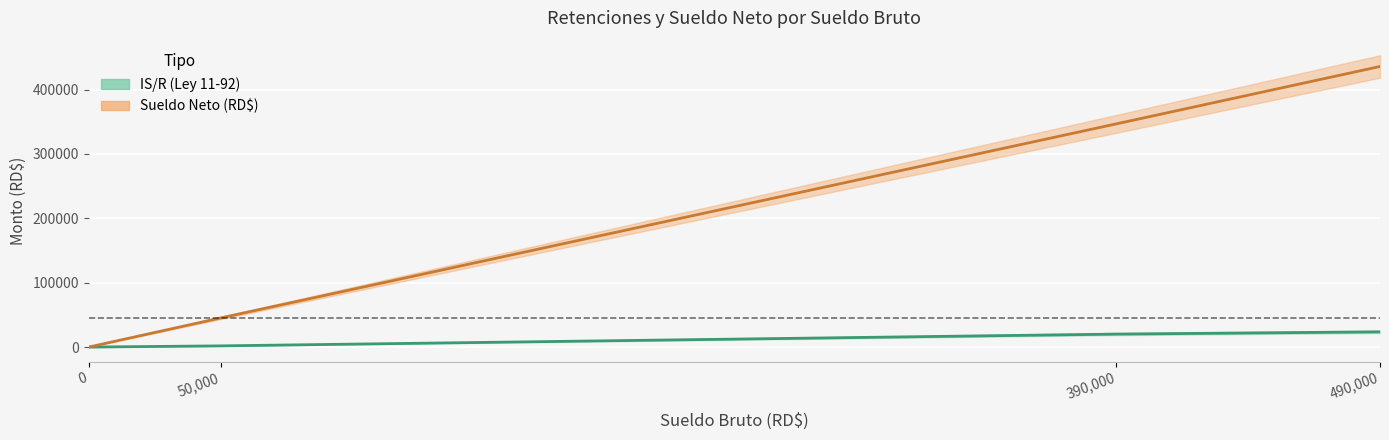

How many categories are shown in the chart?

4